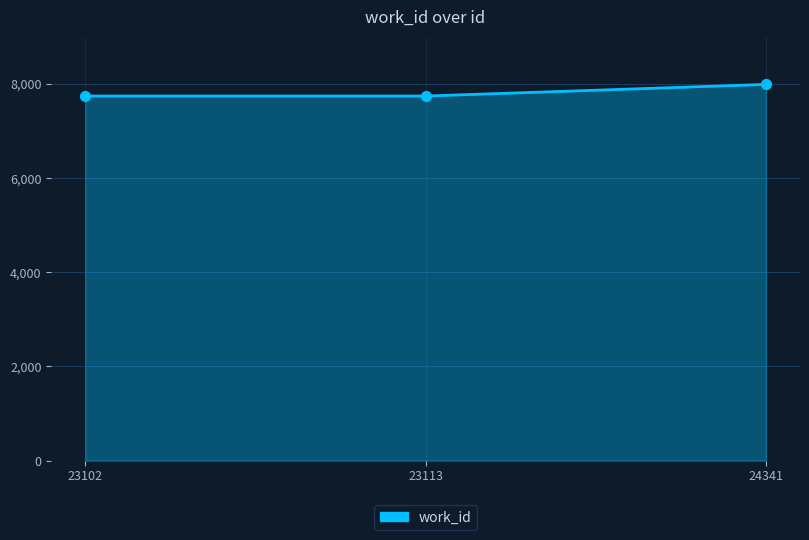

Which has a higher value, 23102 or 24341?

24341